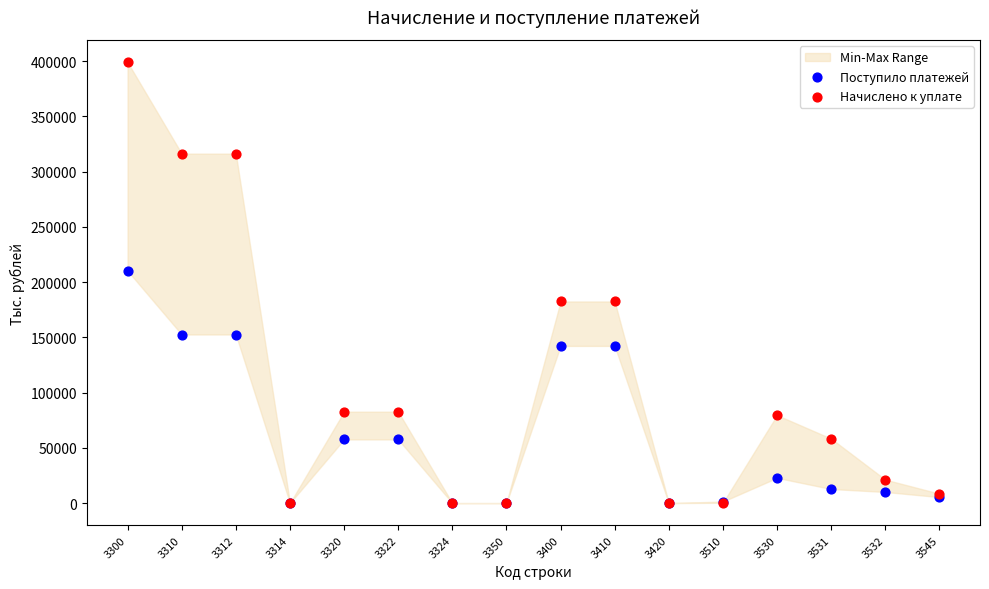

In the Начислено к уплате series, what Y value is closest to 199527?

182477